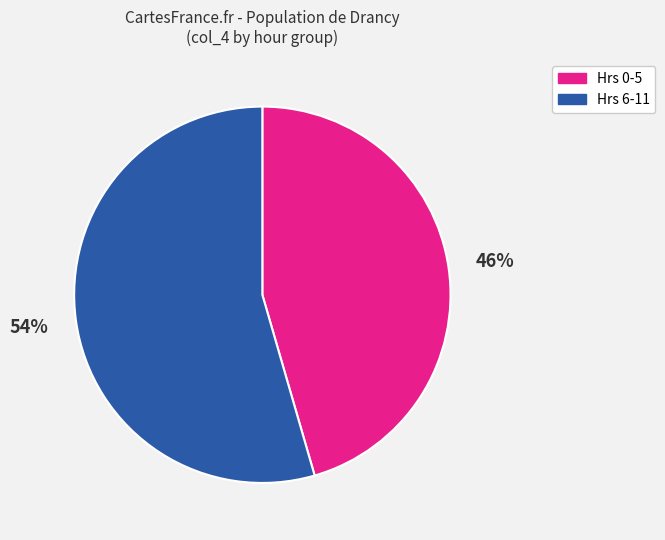

To the nearest percent, what is the average slice percentage?

50%